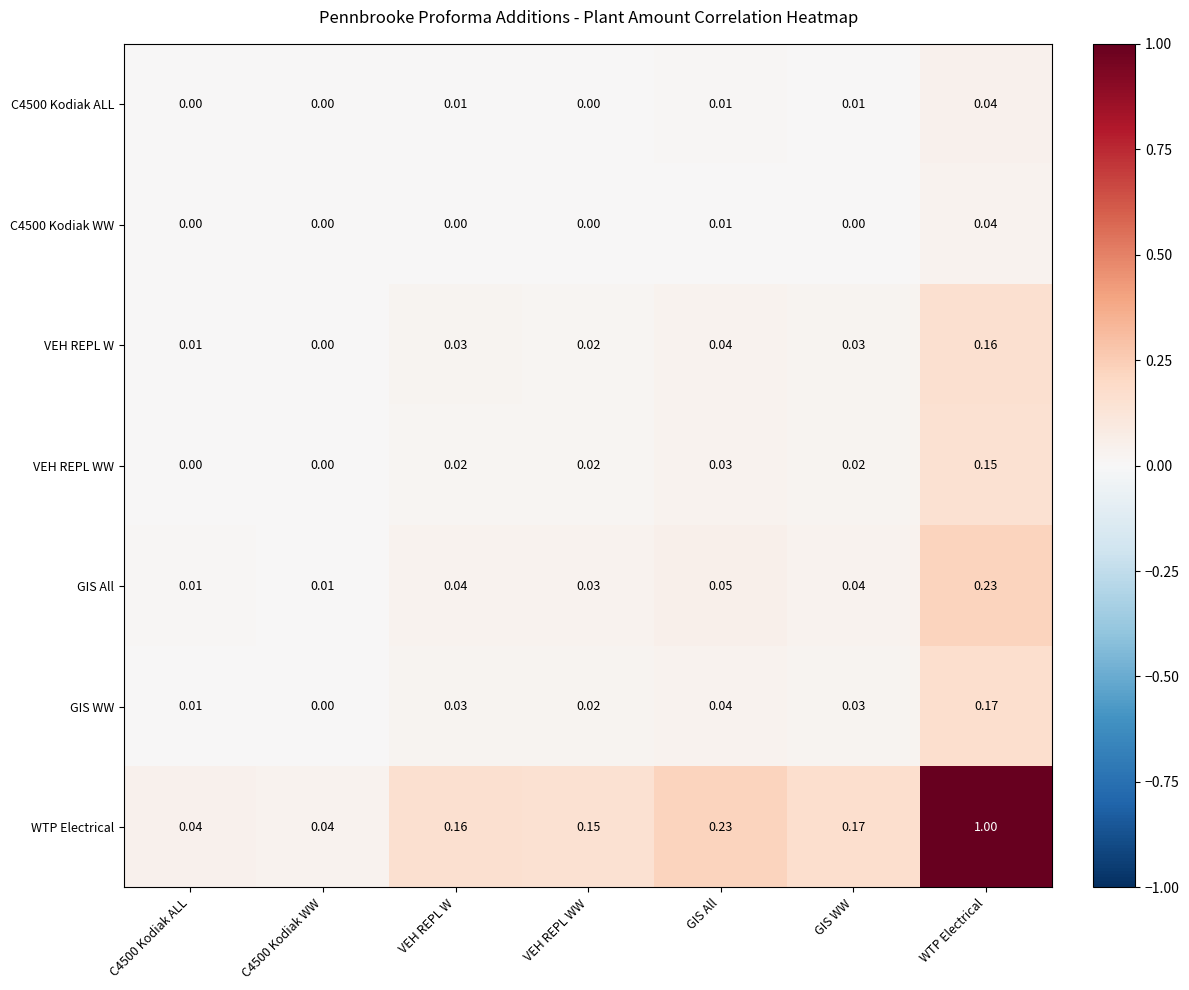

At how many categories does at least one series exceed 0?

7